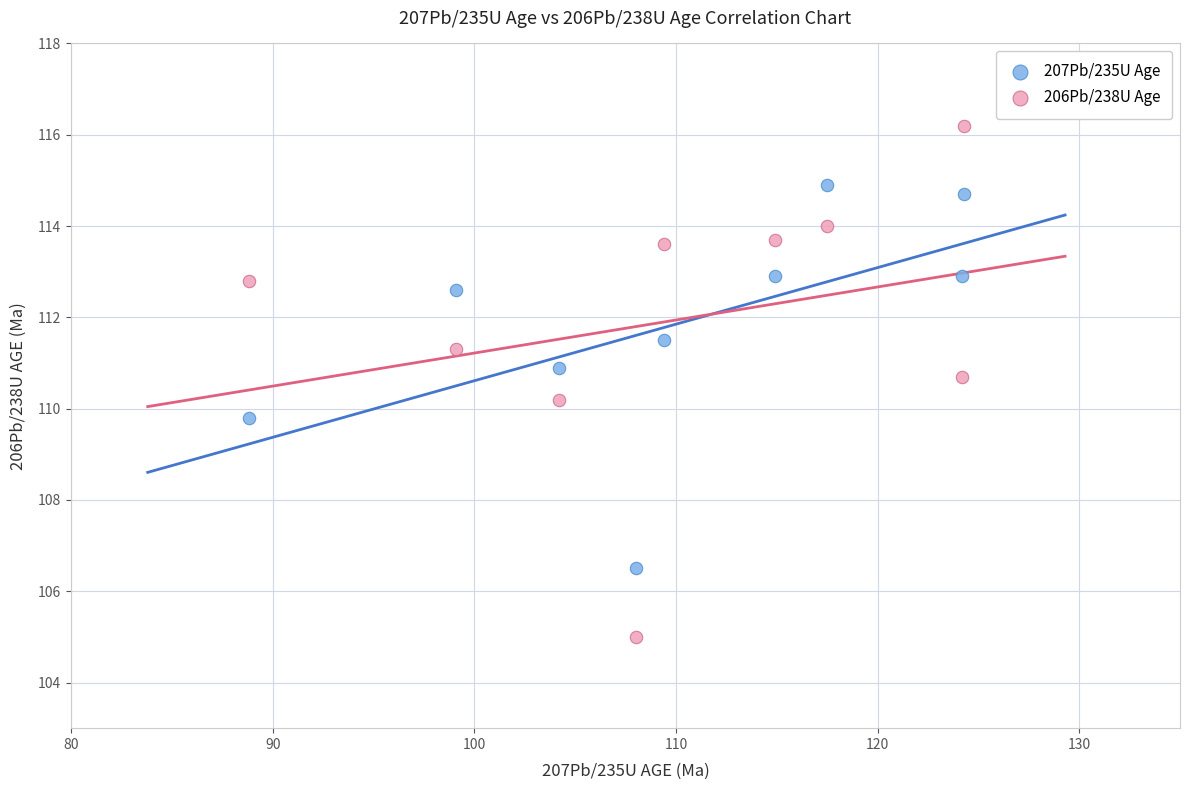

Which series reaches the minimum Y coordinate?

206Pb/238U Age